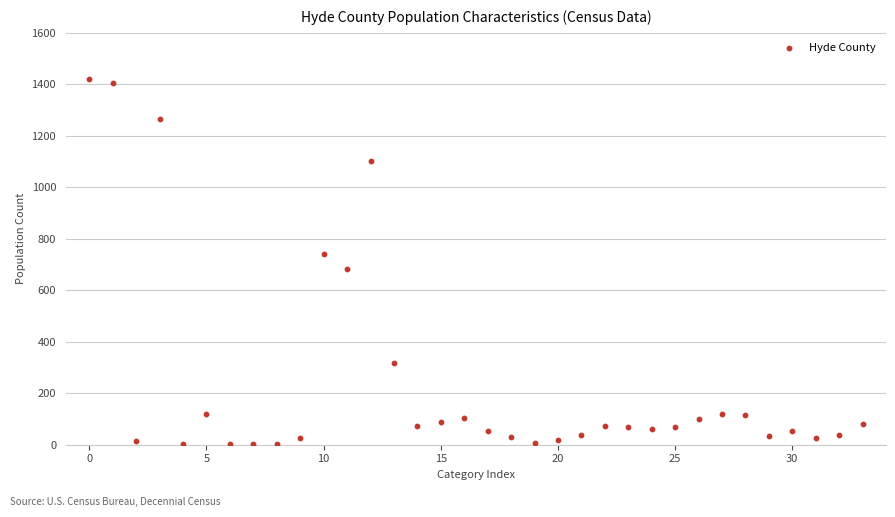

What is the range of Y values (max minus min)?

1419